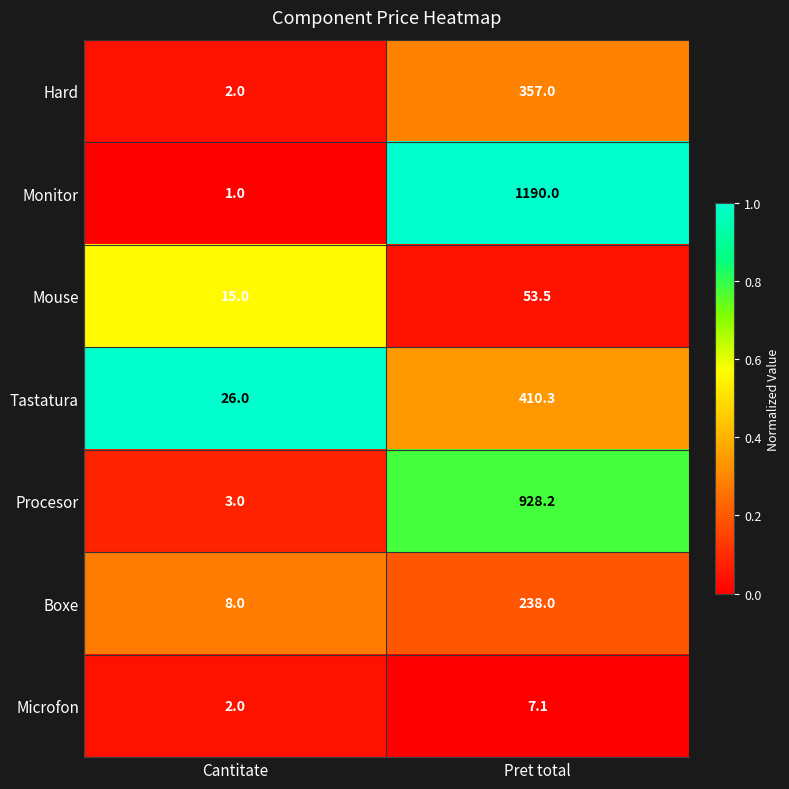

What is the difference between the highest and lowest values at Pret total?

1182.9